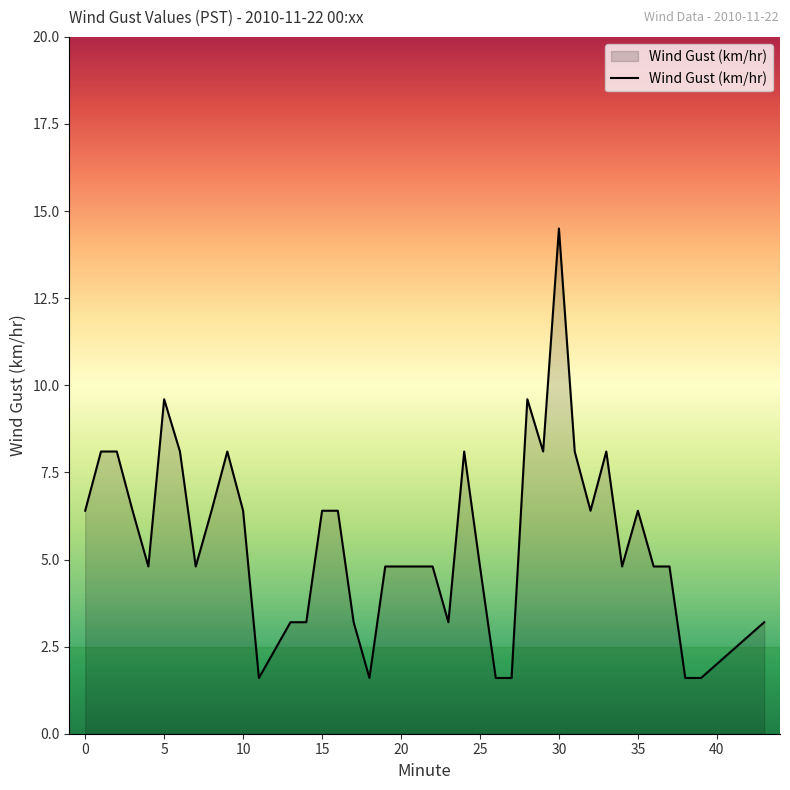

What is the smallest value displayed?

1.6